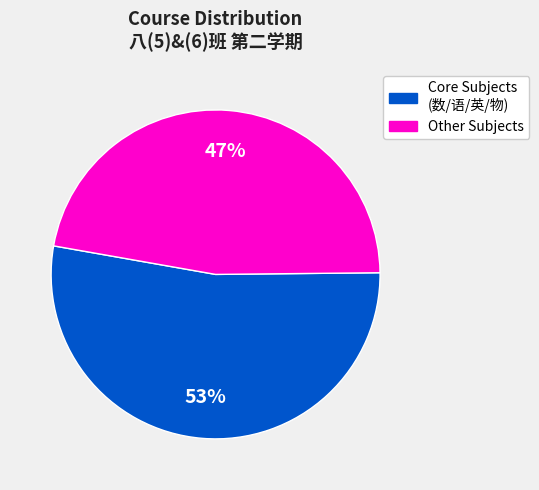

To the nearest percent, what is the difference between the largest and smallest slice percentages?

6%